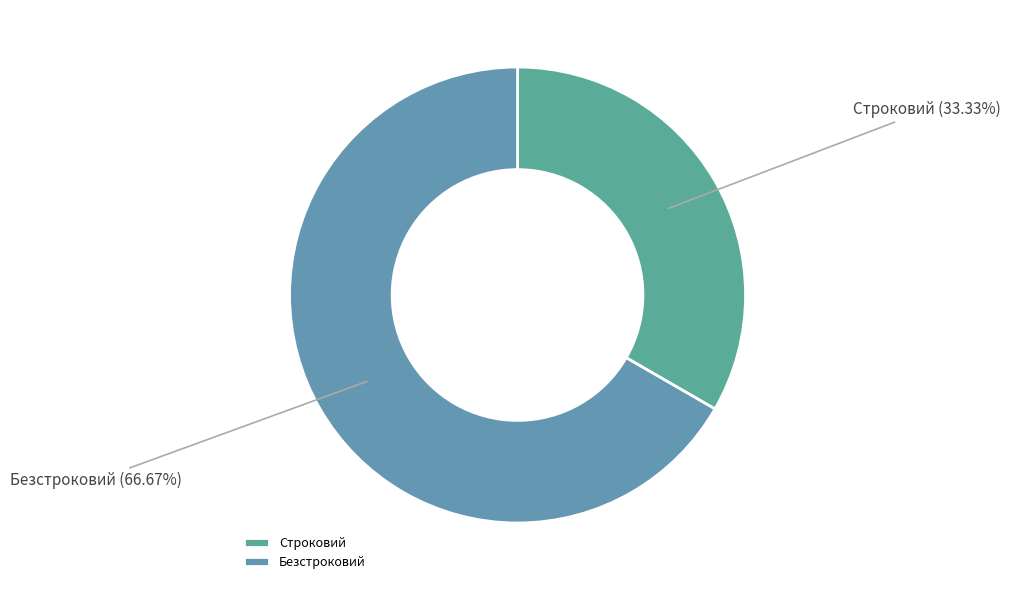

To the nearest percent, what is the difference between the Строковий and Безстроковий slice percentages?

33%